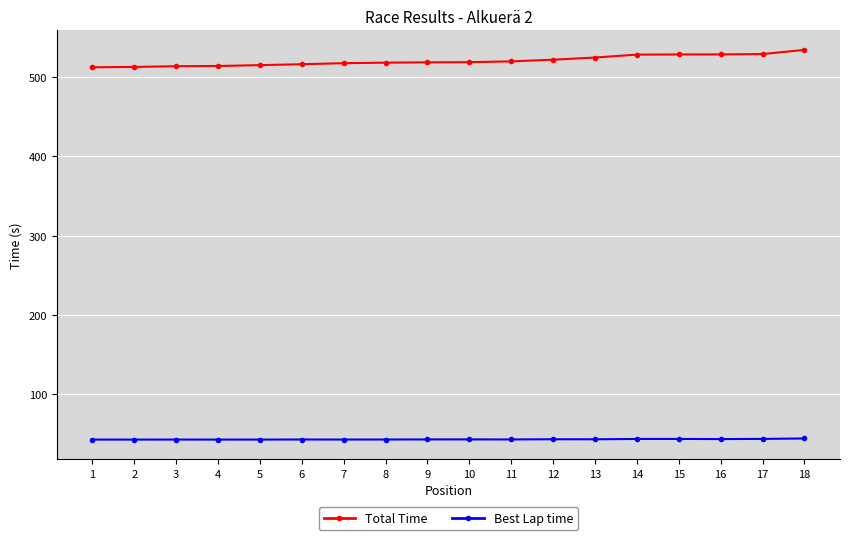

What is the difference between the maximum and minimum values in the Best Lap time series?

1.4